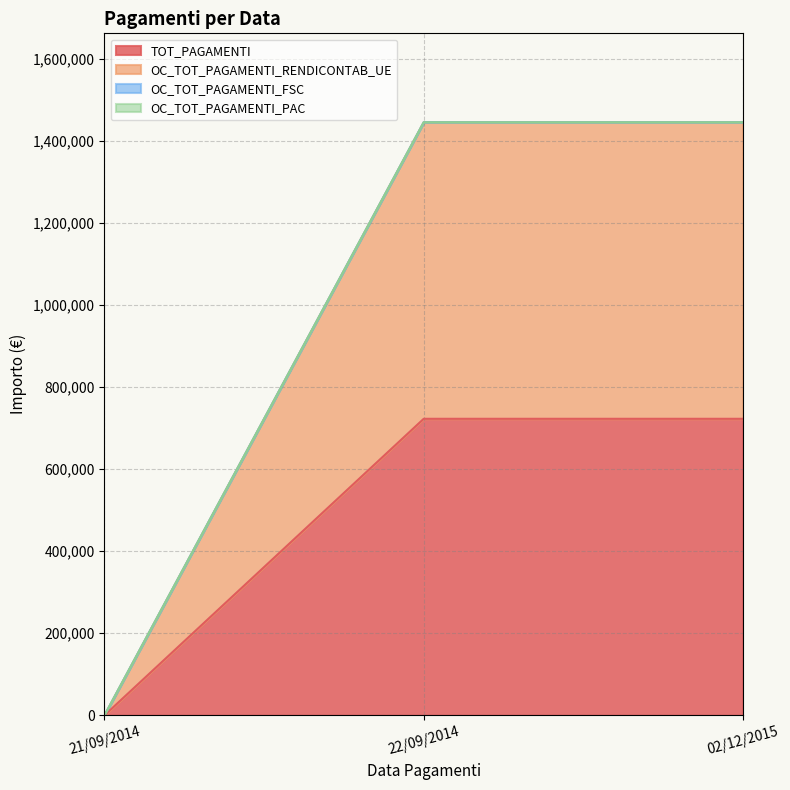

What is the spread (max minus min) of values at 22/09/2014?

722625